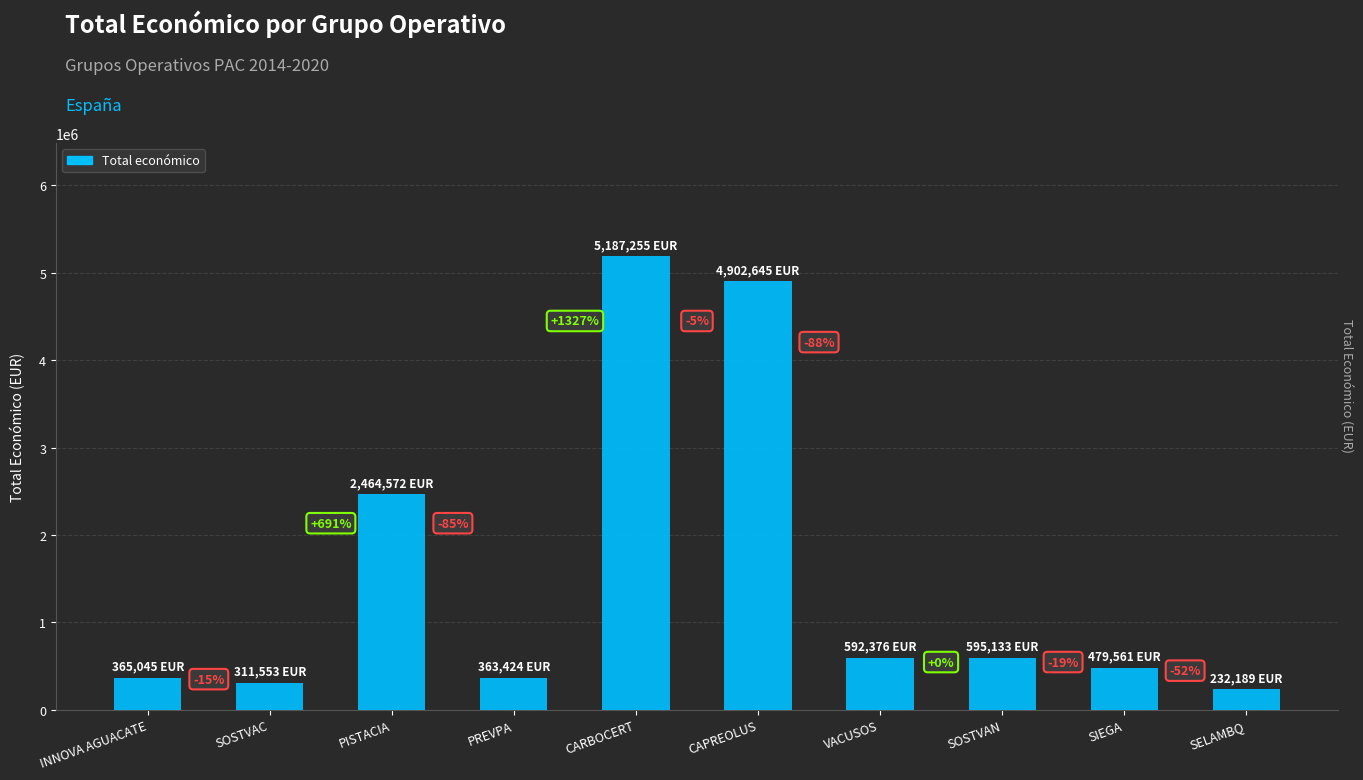

Read the value at CAPREOLUS, to the nearest 100.

4902600